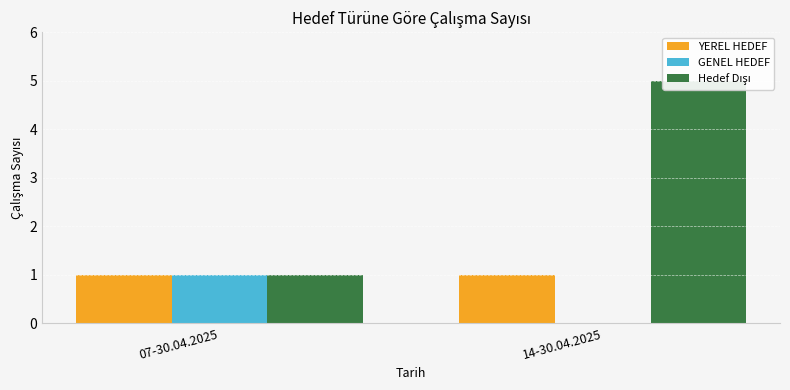

Read the Hedef Dışı value at 07-30.04.2025.

1